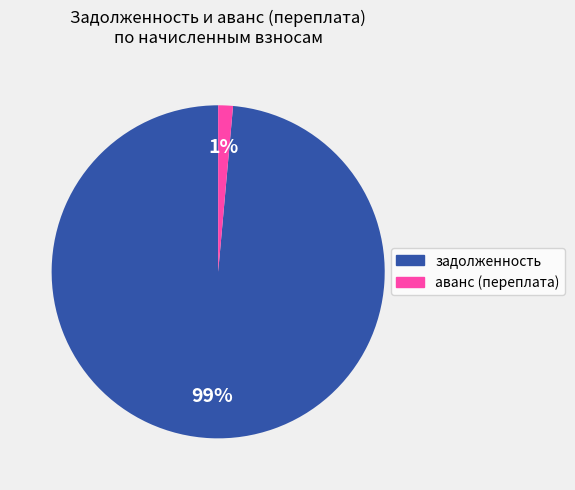

Is there any slice that represents more than half of the pie?

Yes